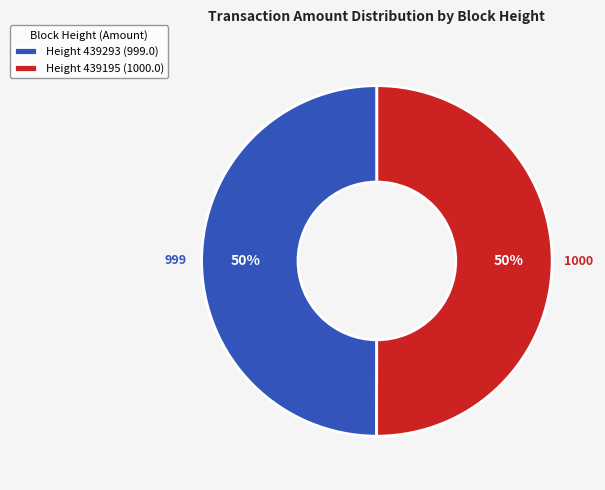

Do Height 439195 (1000.0) and Height 439293 (999.0) together represent more than half of the pie?

Yes